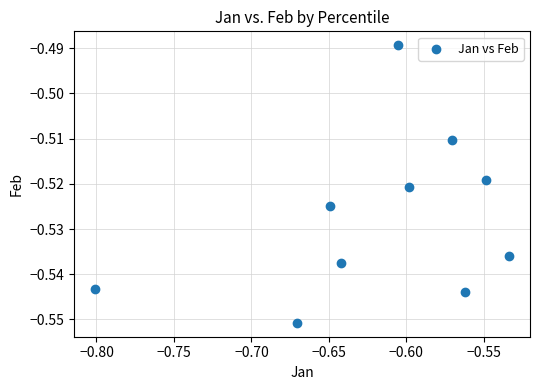

What is the range of X values (max minus min)?

0.3